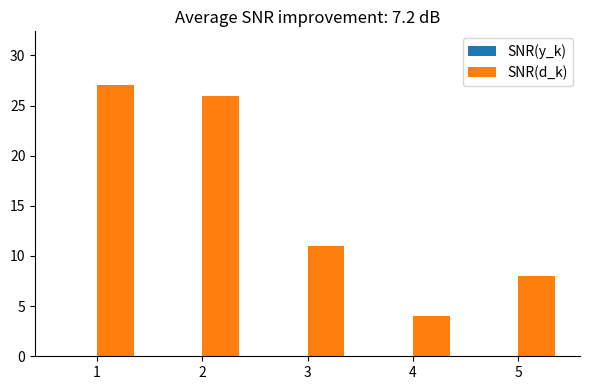

Is it true that the value at 5 is 2?

False